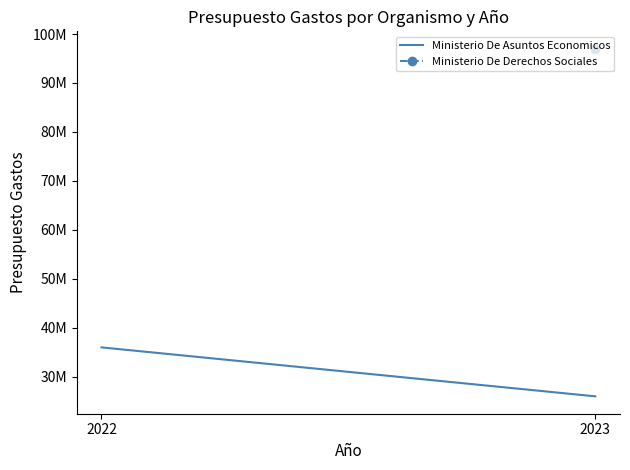

What is the smallest value displayed?

26000000.0